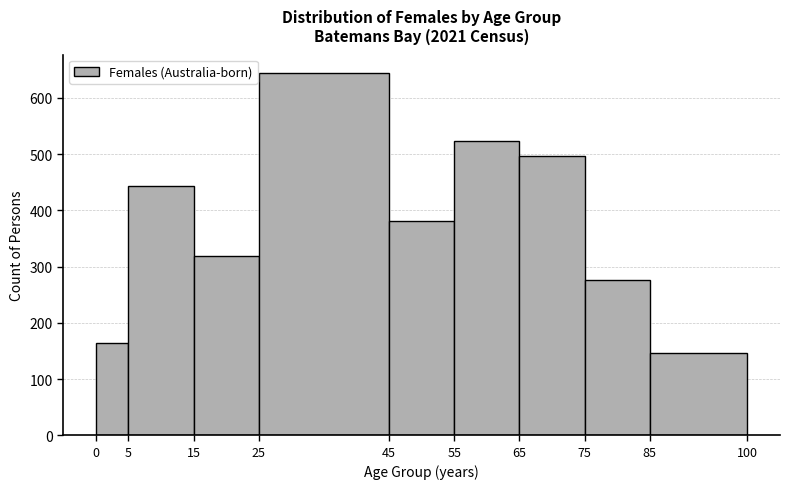

Reading left to right, list every bar in this chart as the range it spans on the x-axis followed by its height. The values are not printed on the chart, so give them approximately, as read against the axis.

0 to 5: 170
5 to 15: 440
15 to 25: 320
25 to 45: 650
45 to 55: 380
55 to 65: 520
65 to 75: 500
75 to 85: 280
85 to 100: 150